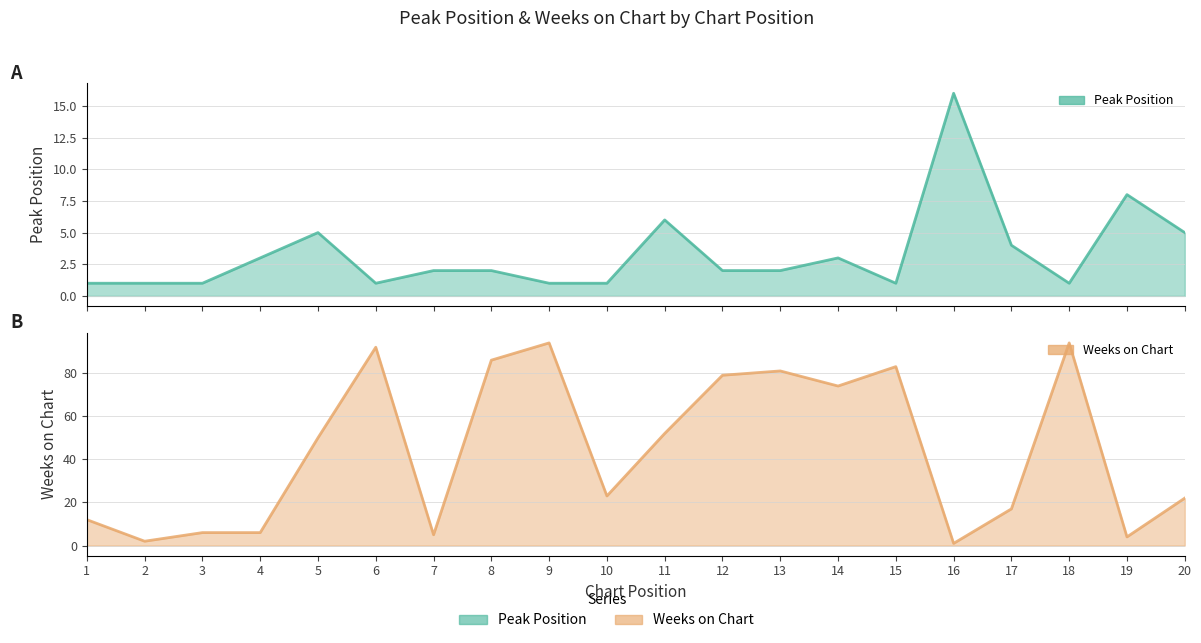

Between 13 and 18, which series saw the biggest shift?

Weeks on Chart